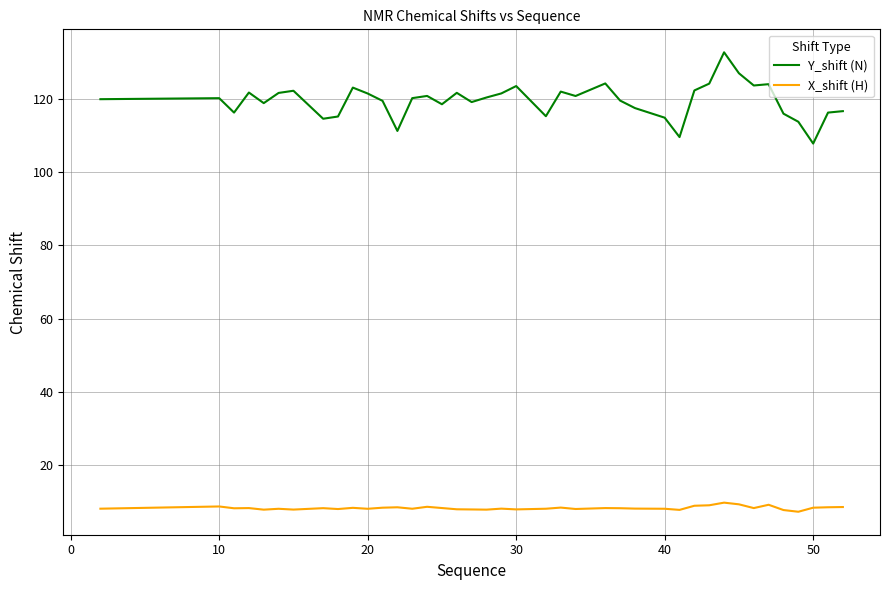

What is the smallest value displayed?

7.3